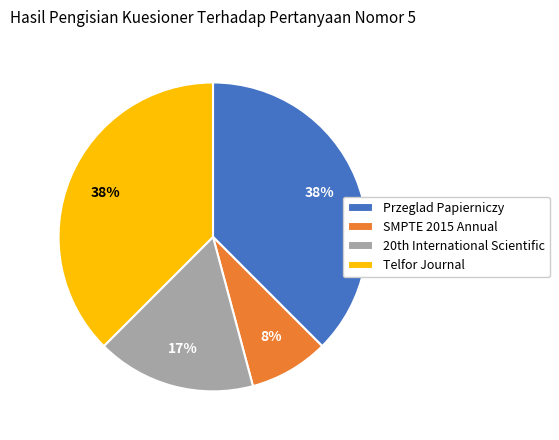

Is the sum of SMPTE 2015 Annual and Przeglad Papierniczy greater than half?

No